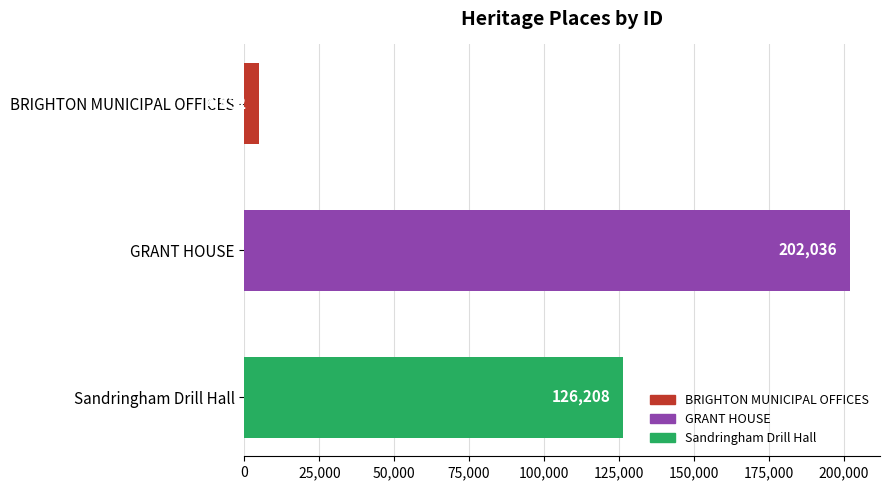

The chart shows a value of 332208 at GRANT HOUSE. True or false?

False